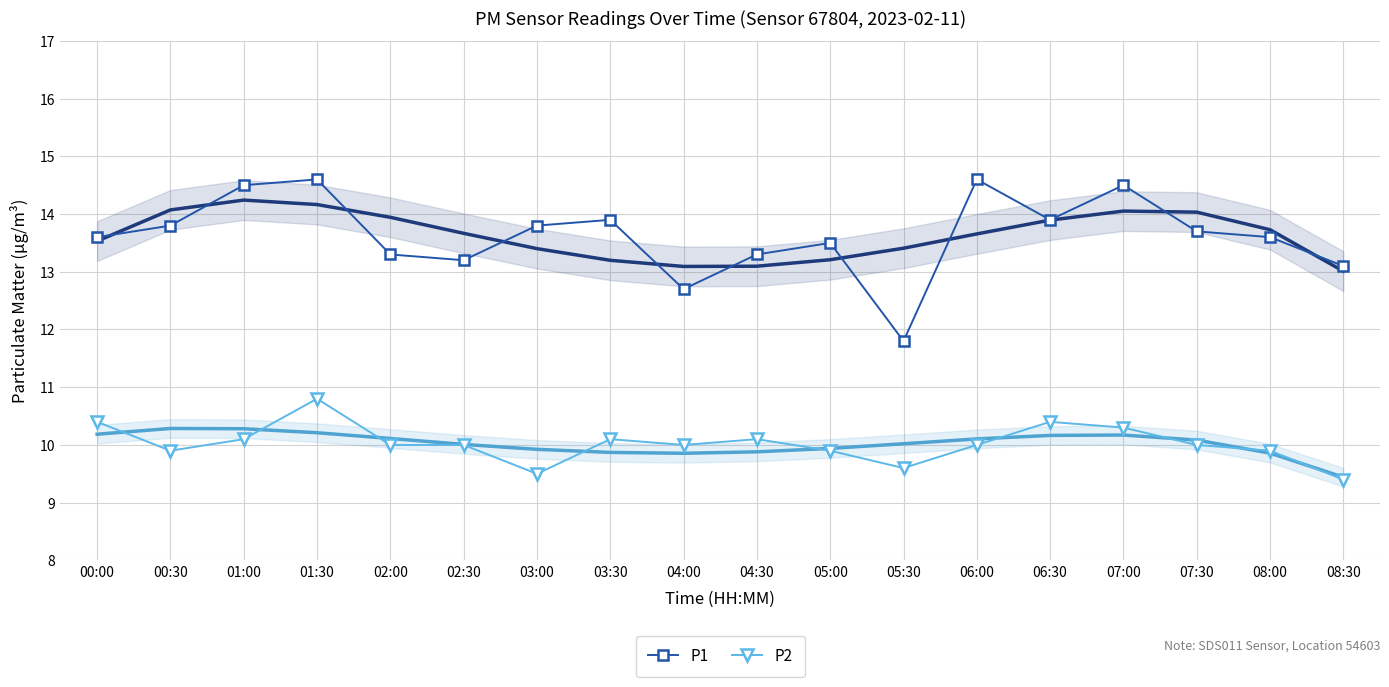

Rank the series by their maximum value, from highest to lowest.

P1, P2